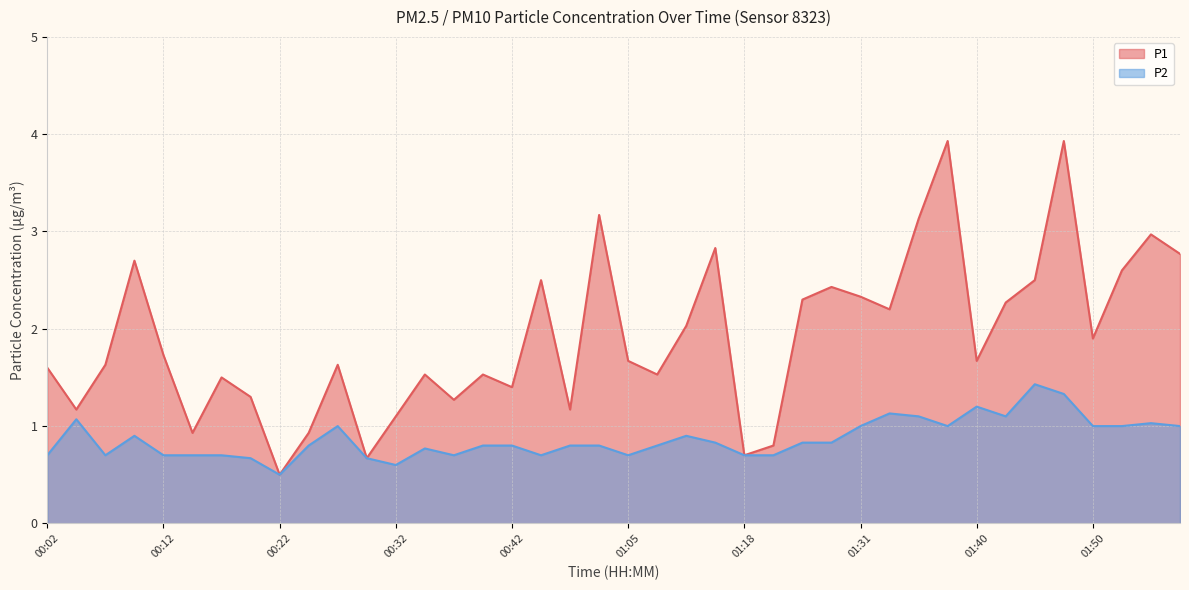

Is it true that P2 equals 0.8 at 00:42?

True